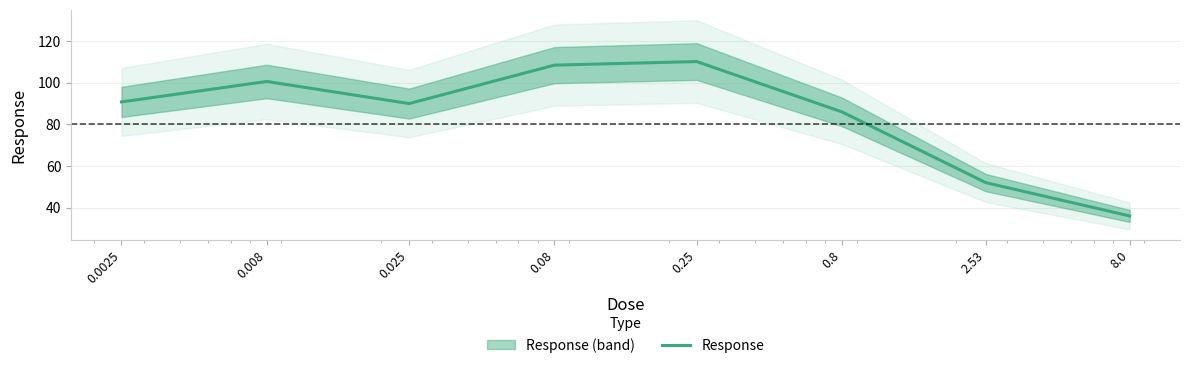

Rank the categories by value from lowest to highest.

8.0, 2.53, 0.8, 0.025, 0.0025, 0.008, 0.08, 0.25